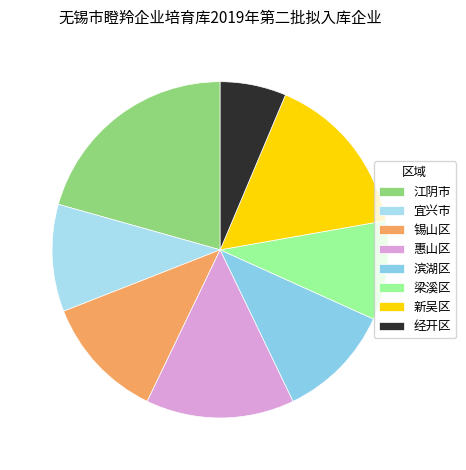

To the nearest percent, what is the difference between the 宜兴市 and 经开区 slice percentages?

4%